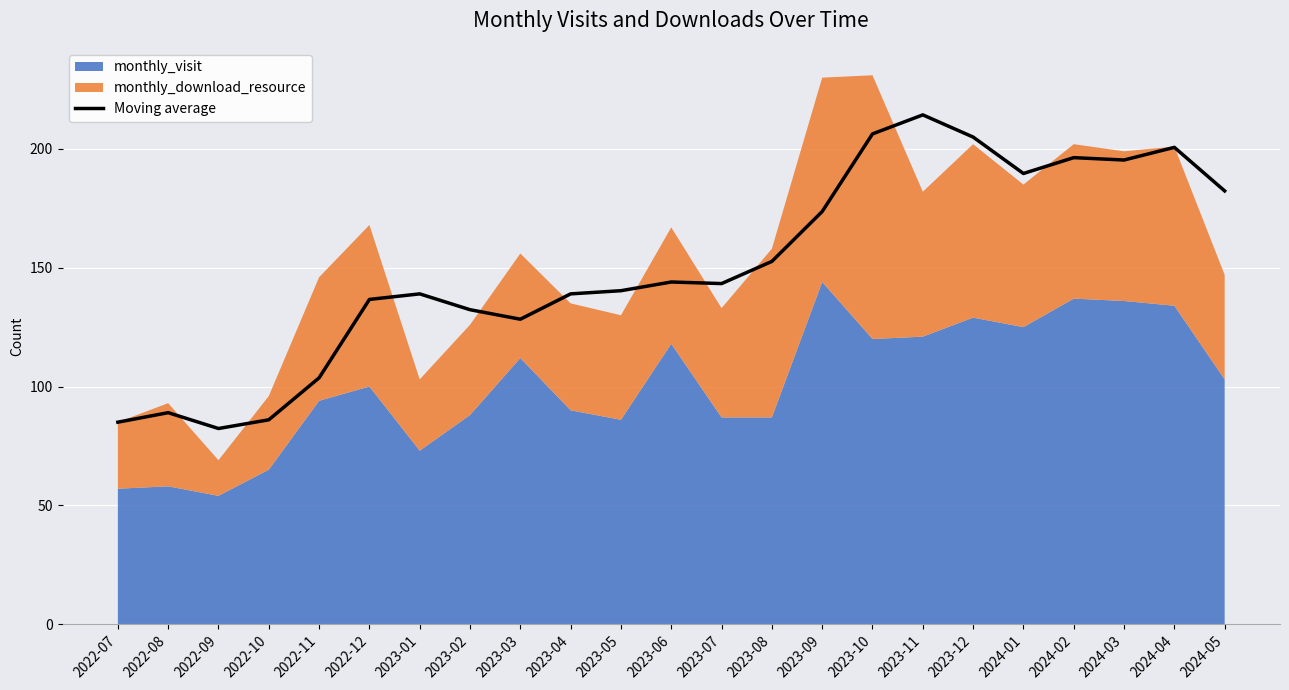

Reading left to right, extract all data points from this chart.

85.0	89.0	82.3	86.0	103.7	136.7	139.0	132.3	128.3	139.0	140.3	144.0	143.3	152.7	173.7	206.3	214.3	205.0	189.7	196.3	195.3	200.7	182.3